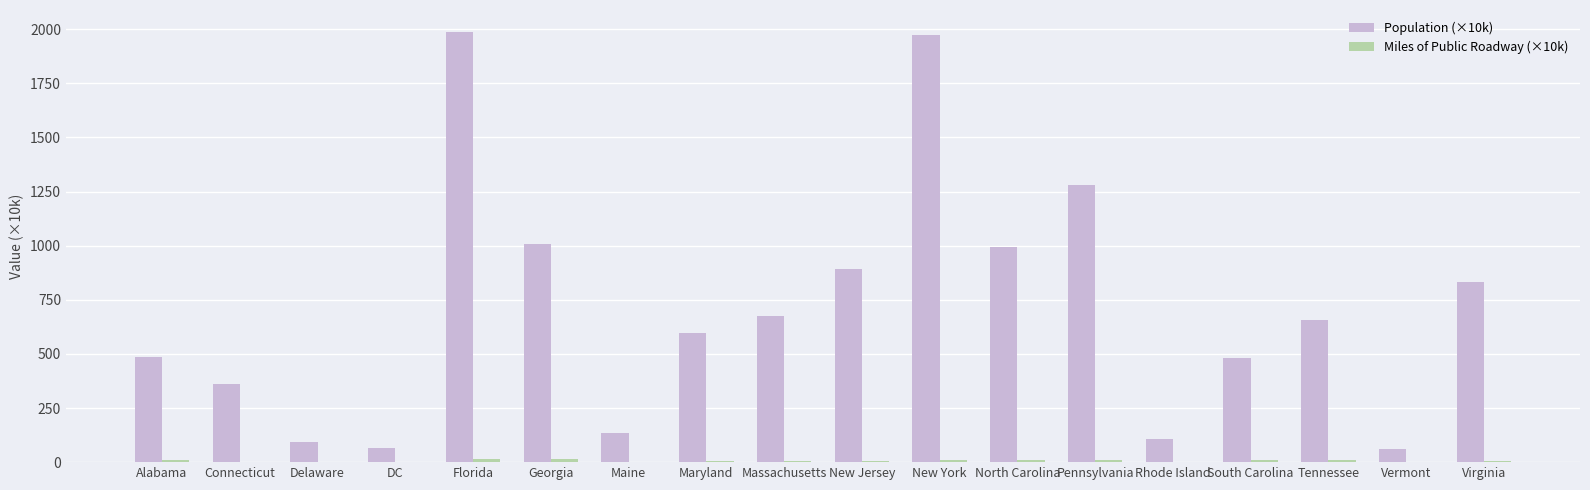

Count the number of data series in this chart.

2